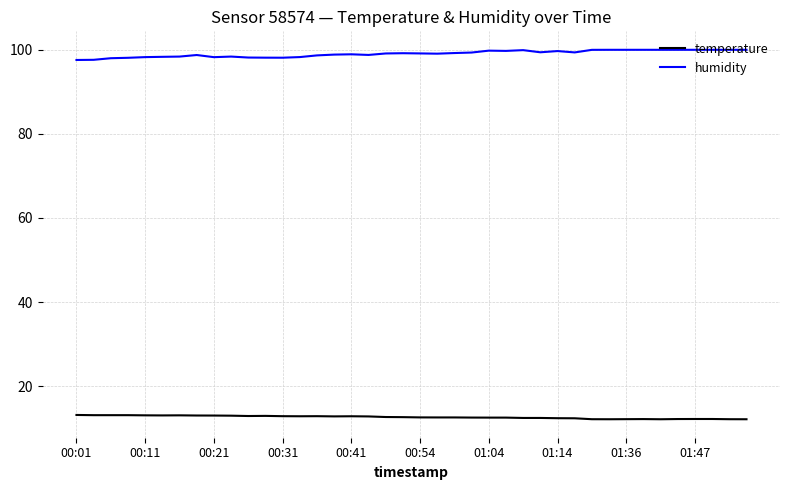

What is the smallest value displayed?

12.1